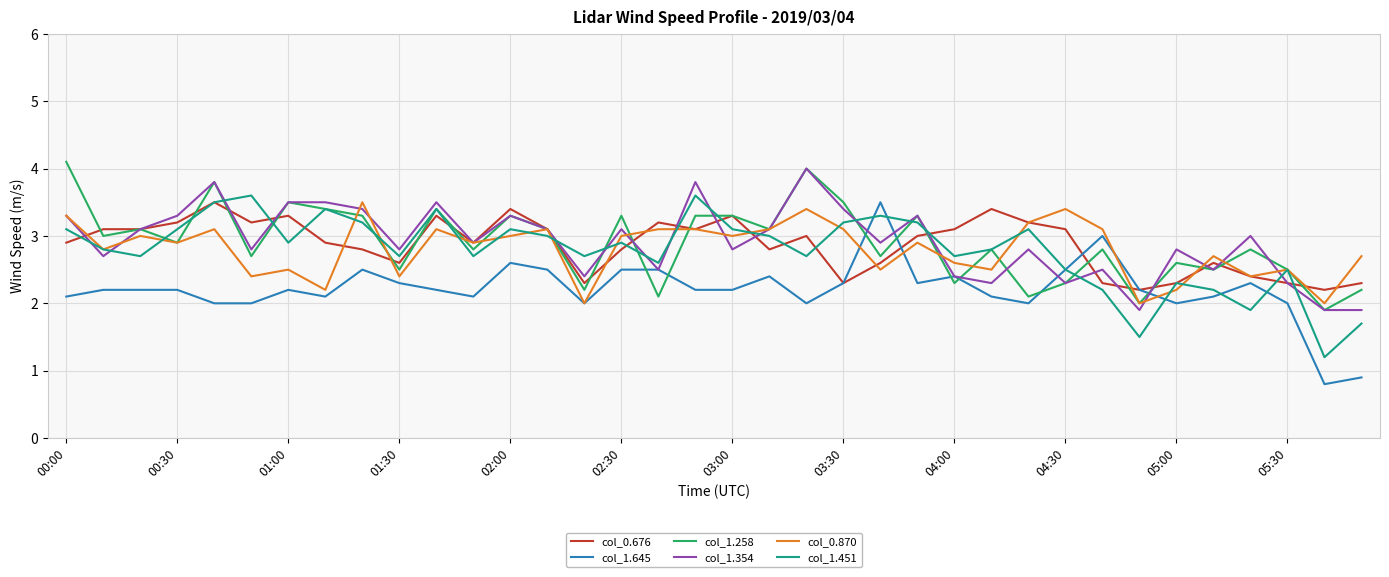

Which series has the widest spread of values?

col_1.645